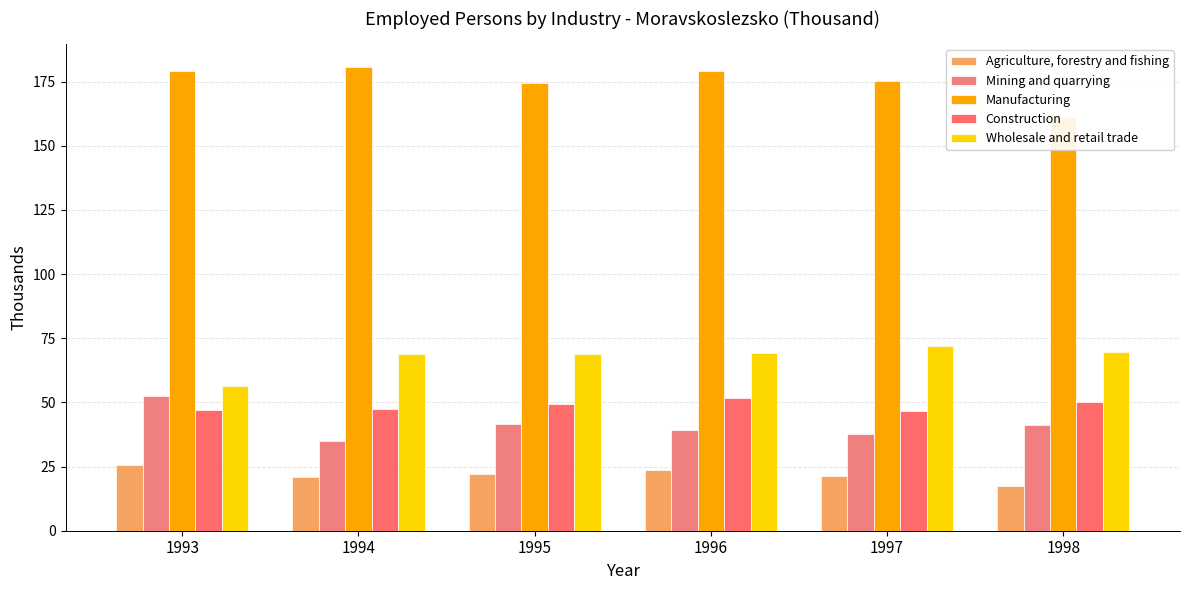

What is the average value of the Mining and quarrying series?

41.1